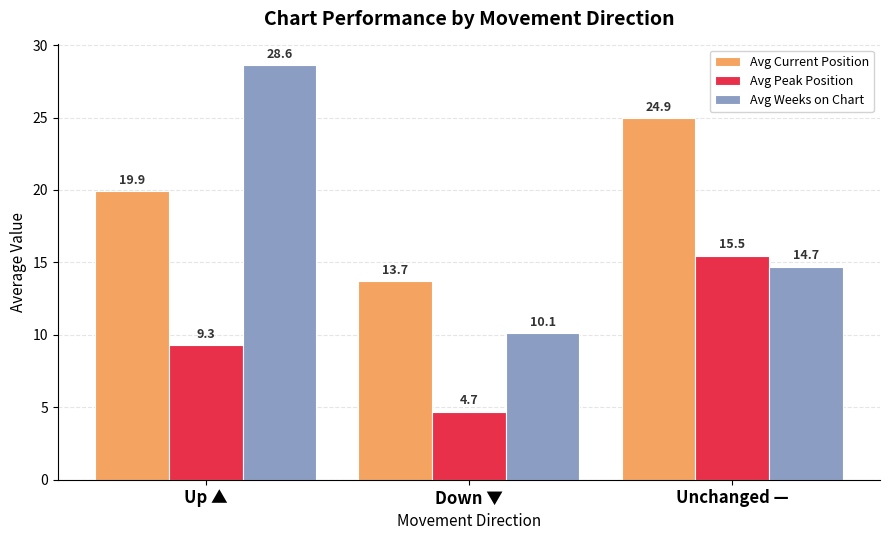

What is the value of the Avg Weeks on Chart bar at the 3rd from the left?

14.7